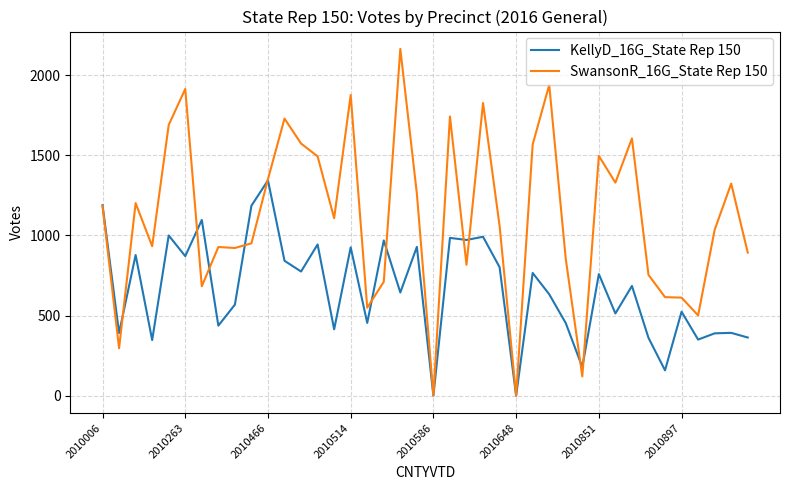

Which series has the largest total across all categories?

SwansonR_16G_State Rep 150